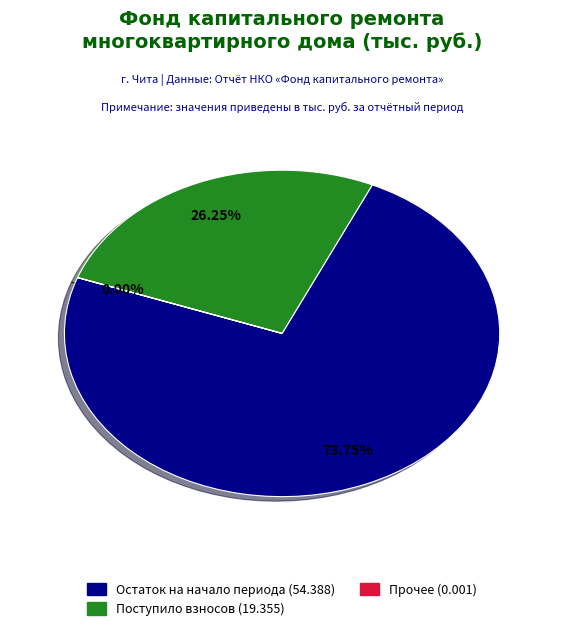

To the nearest percent, what is the average slice percentage?

33%